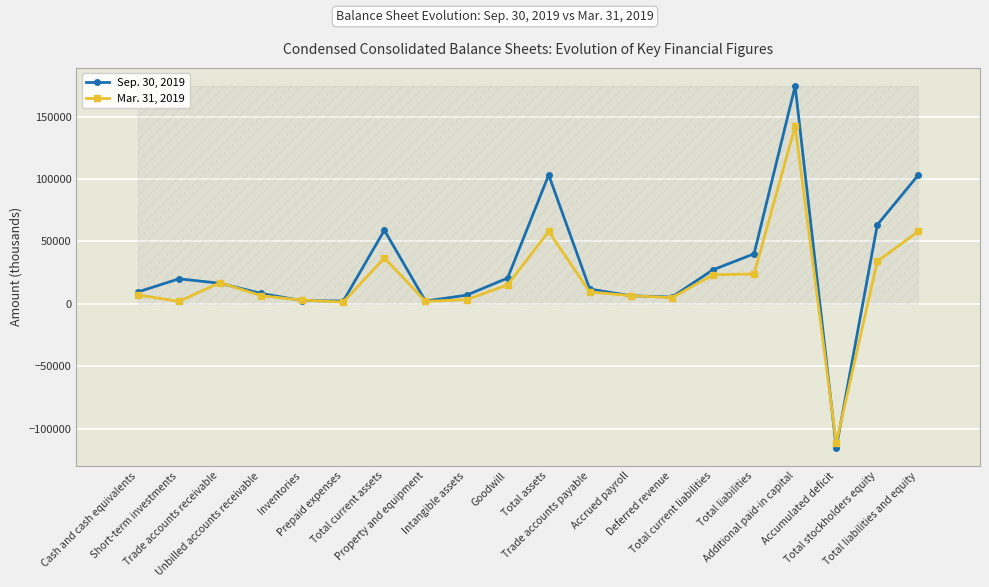

True or false: Mar. 31, 2019 has a value of 15150 at Goodwill.

True